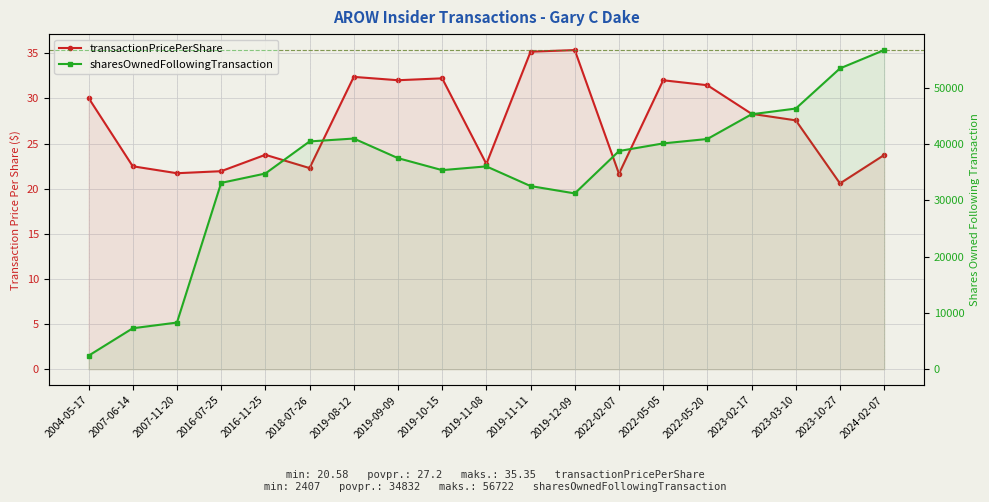

Which has a higher value, 2004-05-17 or 2023-10-27?

2004-05-17